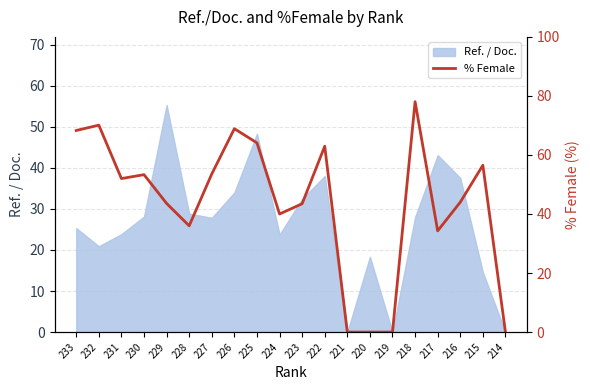

The Ref. / Doc. series shows 37.1 at 233. True or false?

False